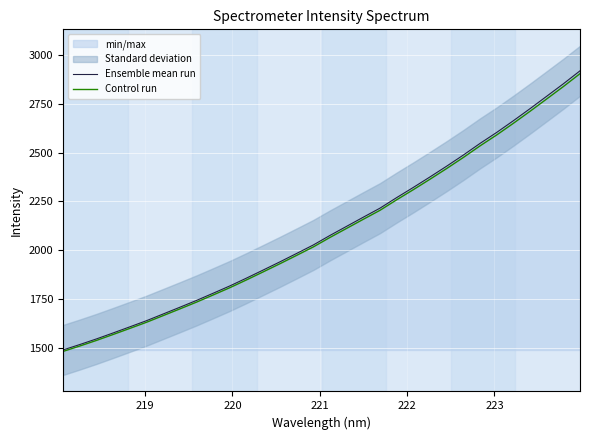

How many data points in Control run are above 2065?

16